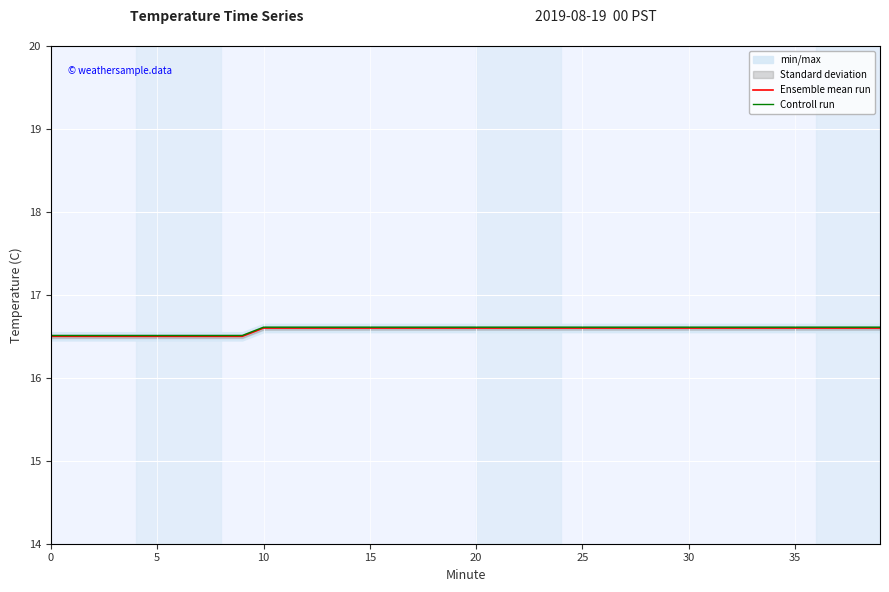

Which series changed the most between 17 and 39?

Ensemble mean run